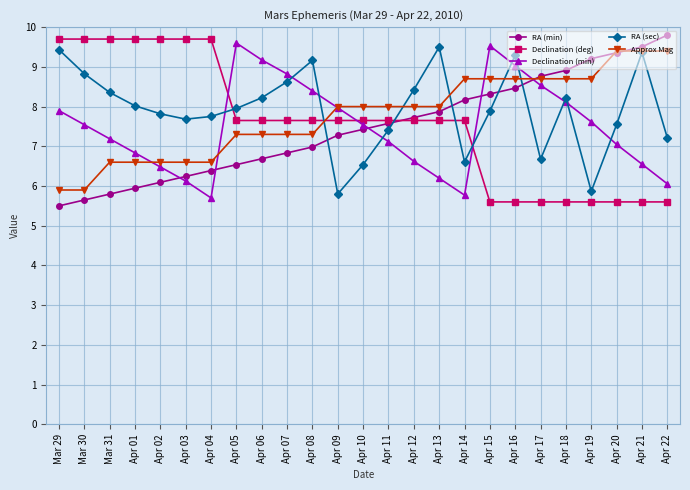

What is the total value across all series at Apr 11?

37.8